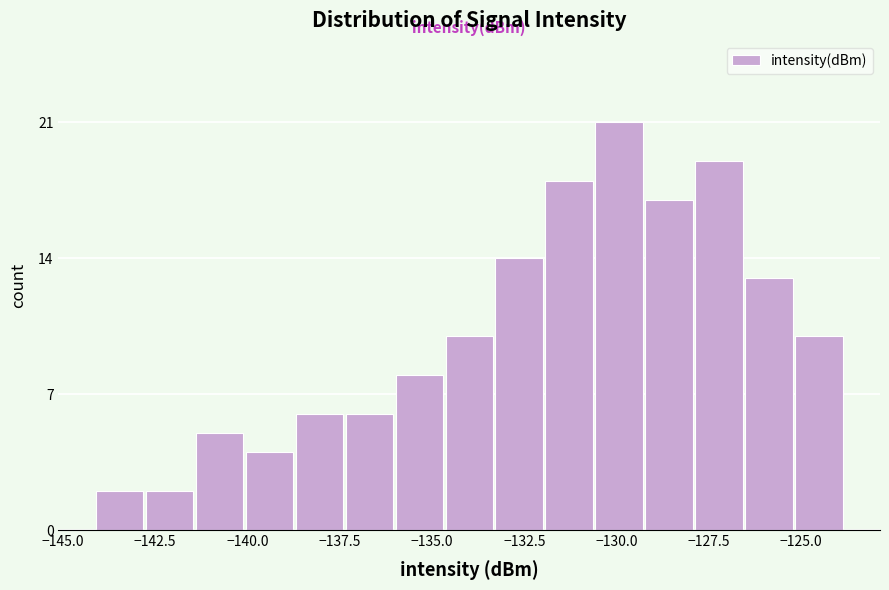

Around what value on the x-axis is the tallest bar? Give the approximate position of its centre, as read against the axis.

-130.0